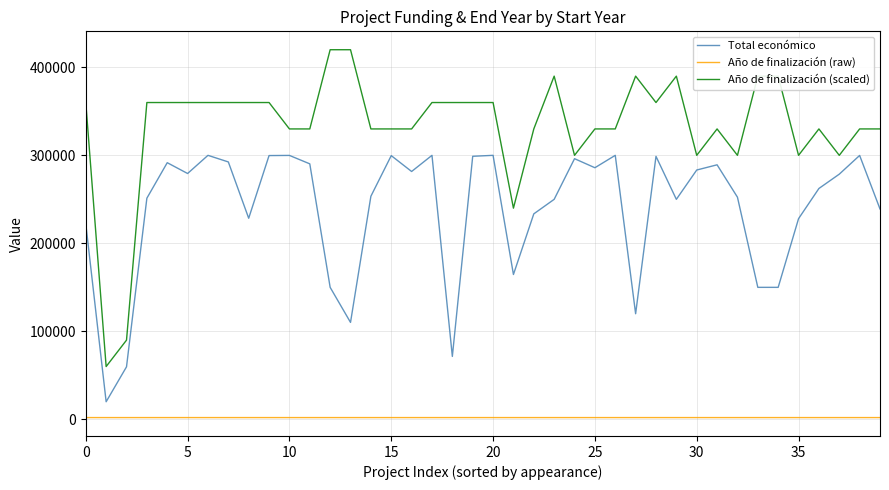

Which series has the largest total across all categories?

Año de finalización (scaled)